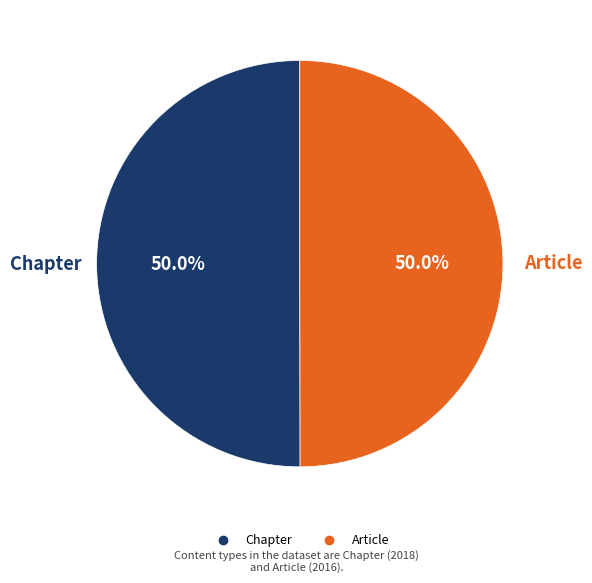

Combined, do Chapter and Article account for over 50%?

Yes